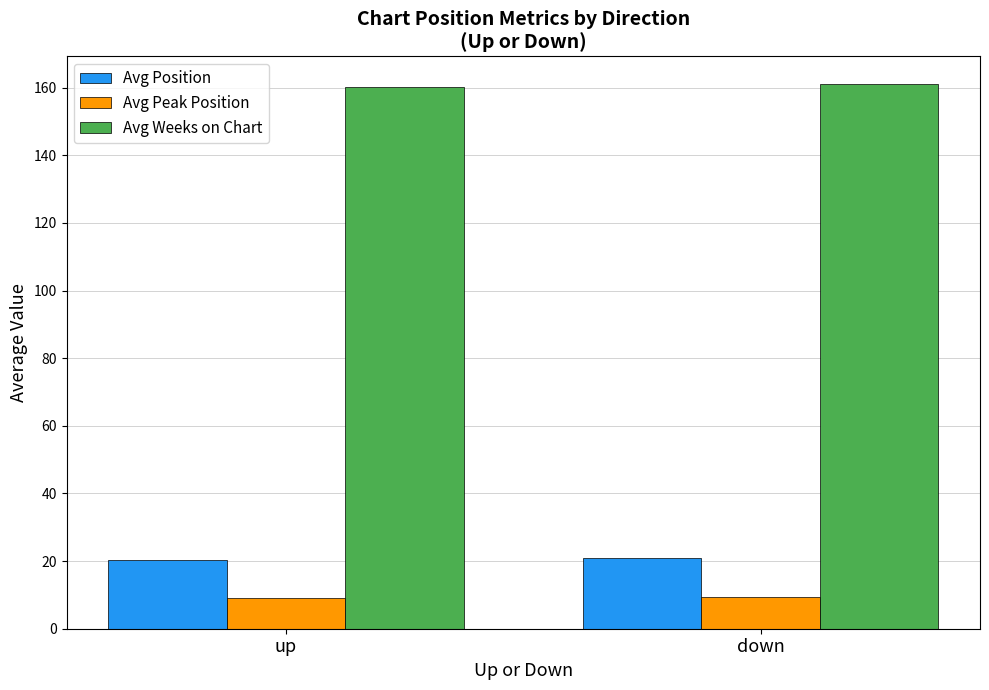

What is the label of the 2nd bar from the right?

up